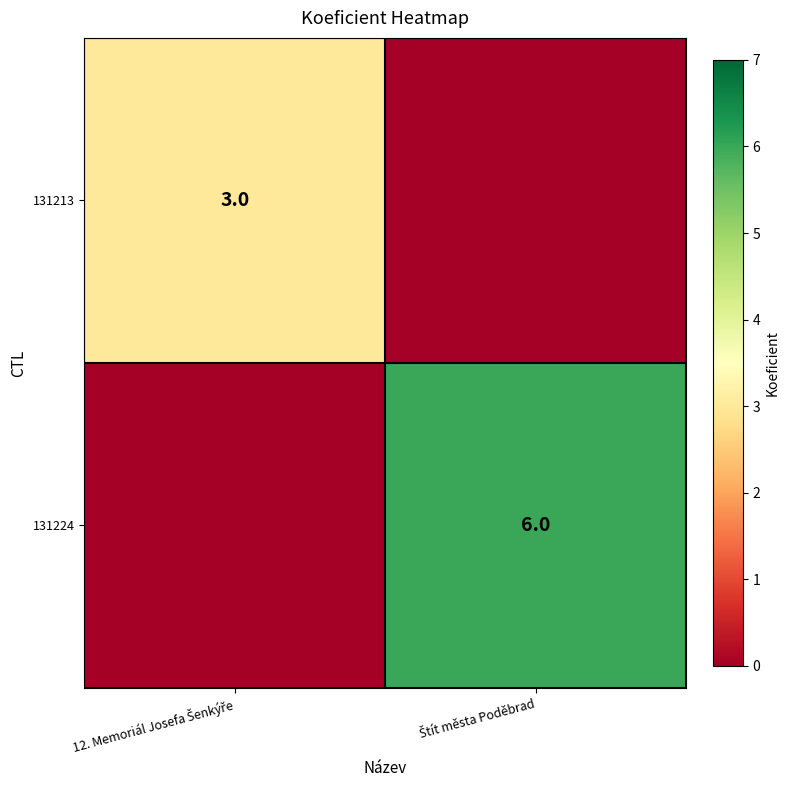

What is the difference between the 131224 values at Štít města Poděbrad and 12. Memoriál Josefa Šenkýře?

6